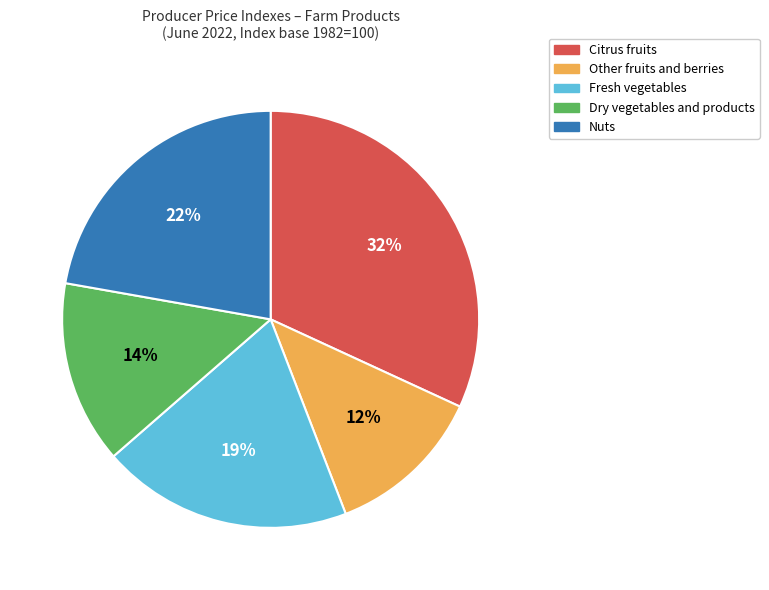

Which slice is the smallest?

Other fruits and berries